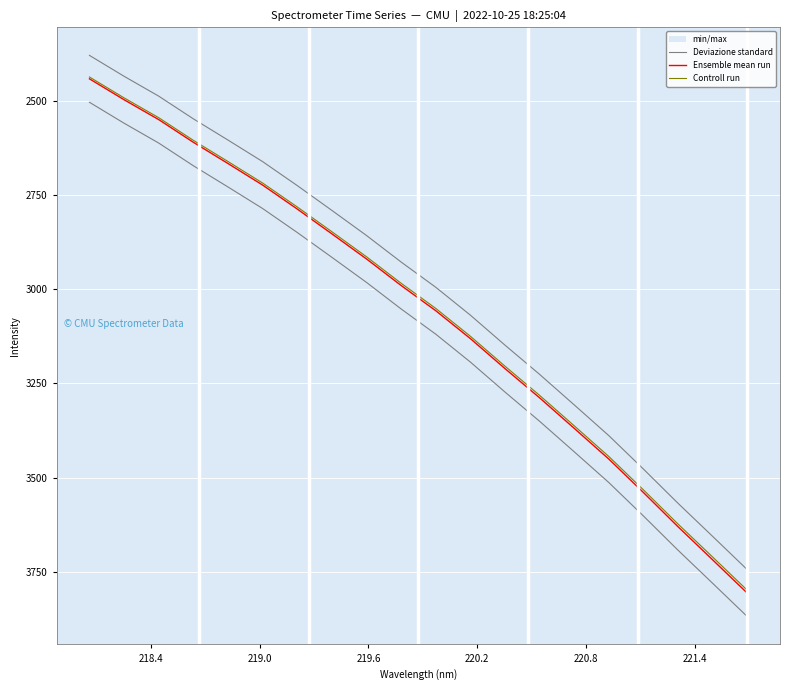

Reading left to right, transcribe all the data shown in this chart.

Deviazione standard: 2503.6	2559.2	2611.9	2672.1	2728.5	2785.7	2849.3	2915.3	2981.9	3052.3	3119.3	3193.3	3272.9	3350.5	3431.5	3513.1	3601.8	3692.7	3780.5	3868.8
Ensemble mean run: 2441.4	2496.9	2549.6	2609.9	2666.2	2723.4	2787.1	2853.0	2919.6	2990.1	3057.0	3131.0	3210.7	3288.2	3369.2	3450.8	3539.6	3630.4	3718.2	3806.5
Controll run: 2436.5	2491.9	2544.5	2604.6	2660.9	2718.0	2781.5	2847.3	2913.8	2984.1	3050.9	3124.8	3204.2	3281.7	3362.5	3443.9	3532.5	3623.2	3710.8	3798.9